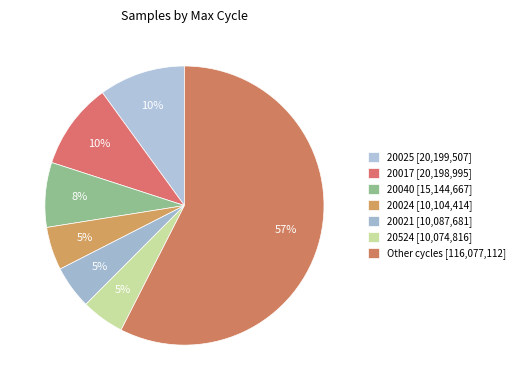

How many segments does this pie chart have?

7